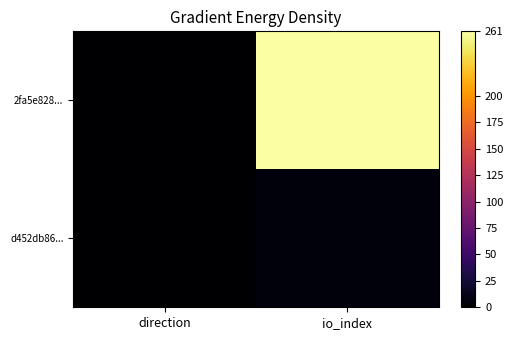

Reading right to left, list all the values displayed in this chart.

2fa5e828...: io_index=261	direction=1
d452db86...: io_index=6	direction=1